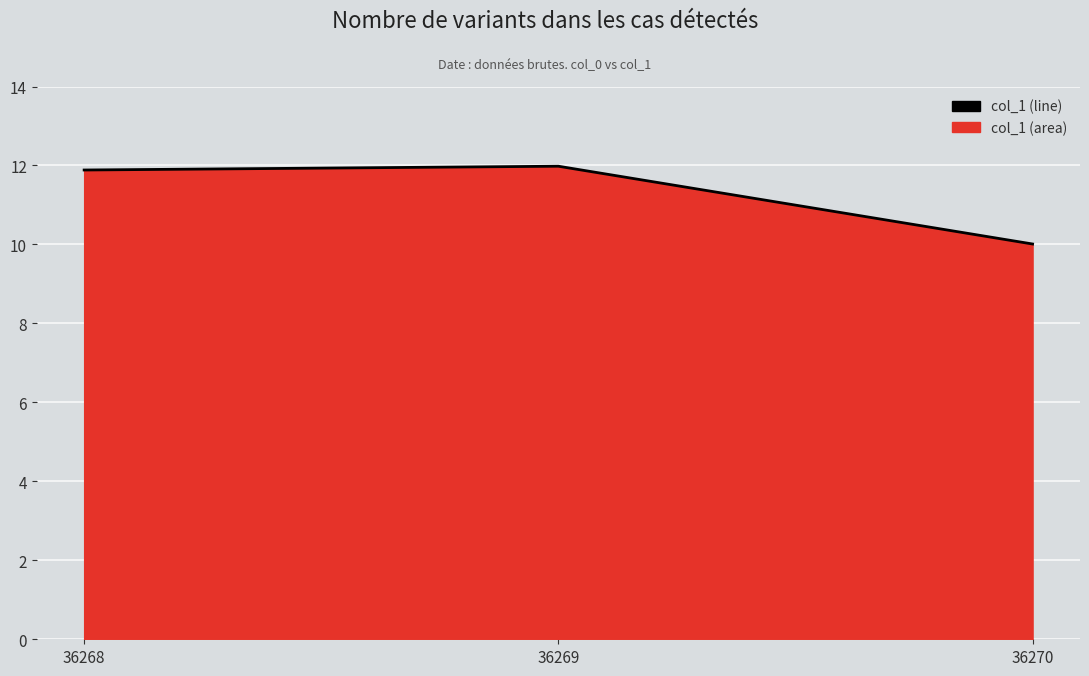

Read the value at 36268.

11.9